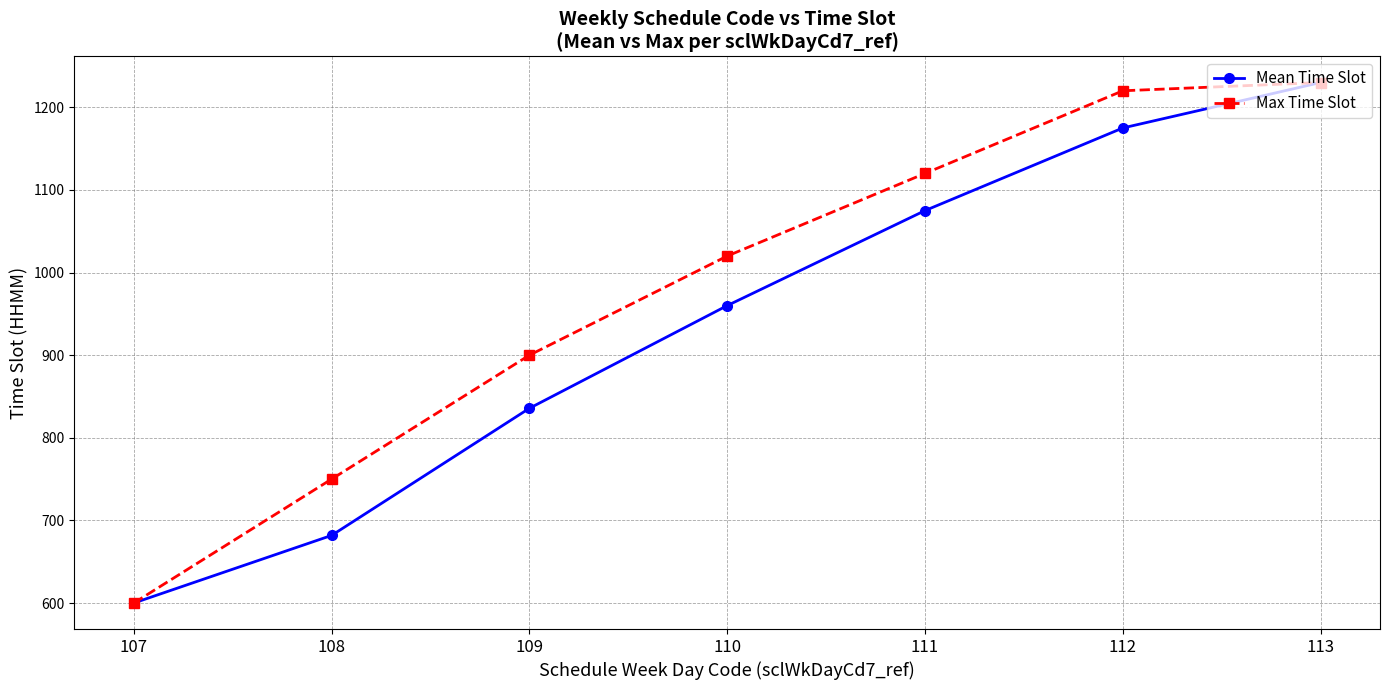

Rank the series by their average value, from lowest to highest.

Mean Time Slot, Max Time Slot